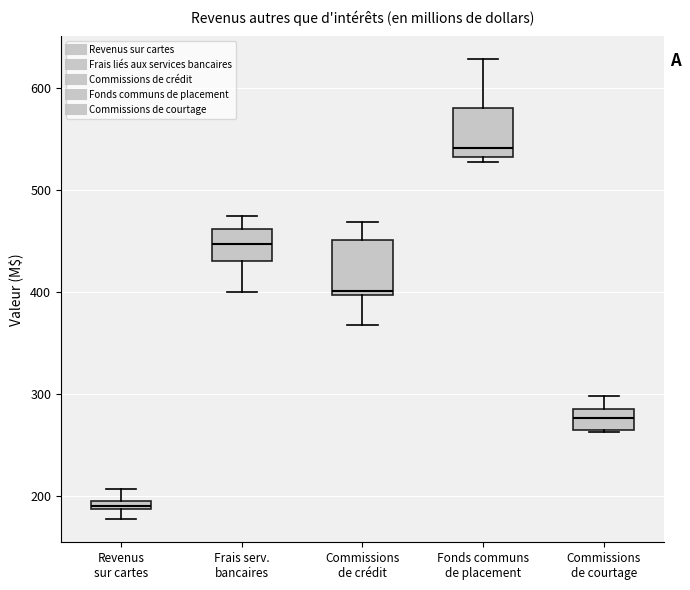

Where does the median line of the box for Commissions de courtage sit on the y-axis? The values are not printed on the chart, so give them approximately, as read against the axis.

280